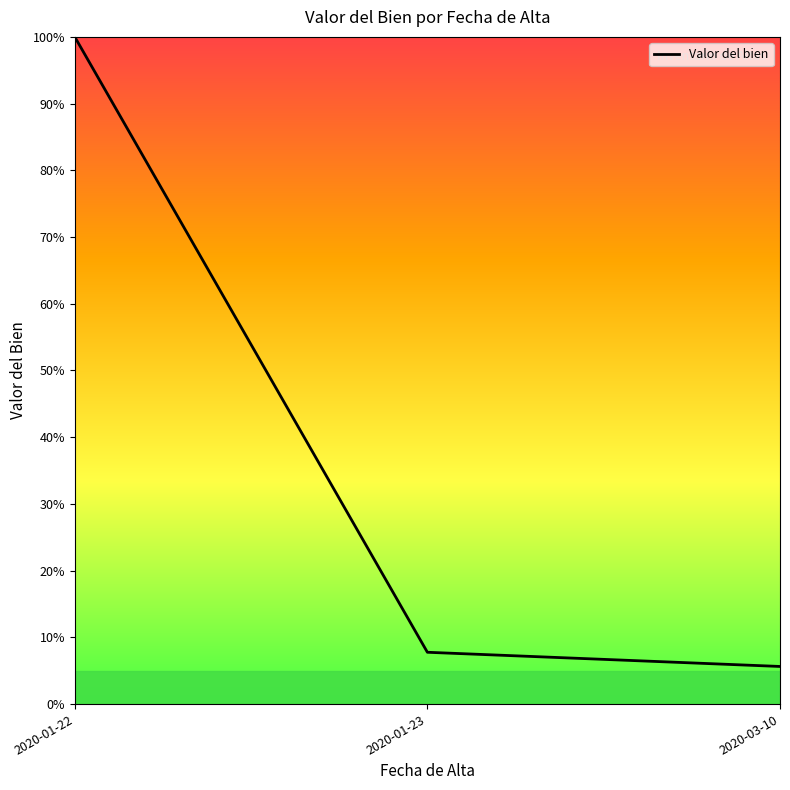

Between 2020-01-22 and 2020-01-23, which is larger?

2020-01-22